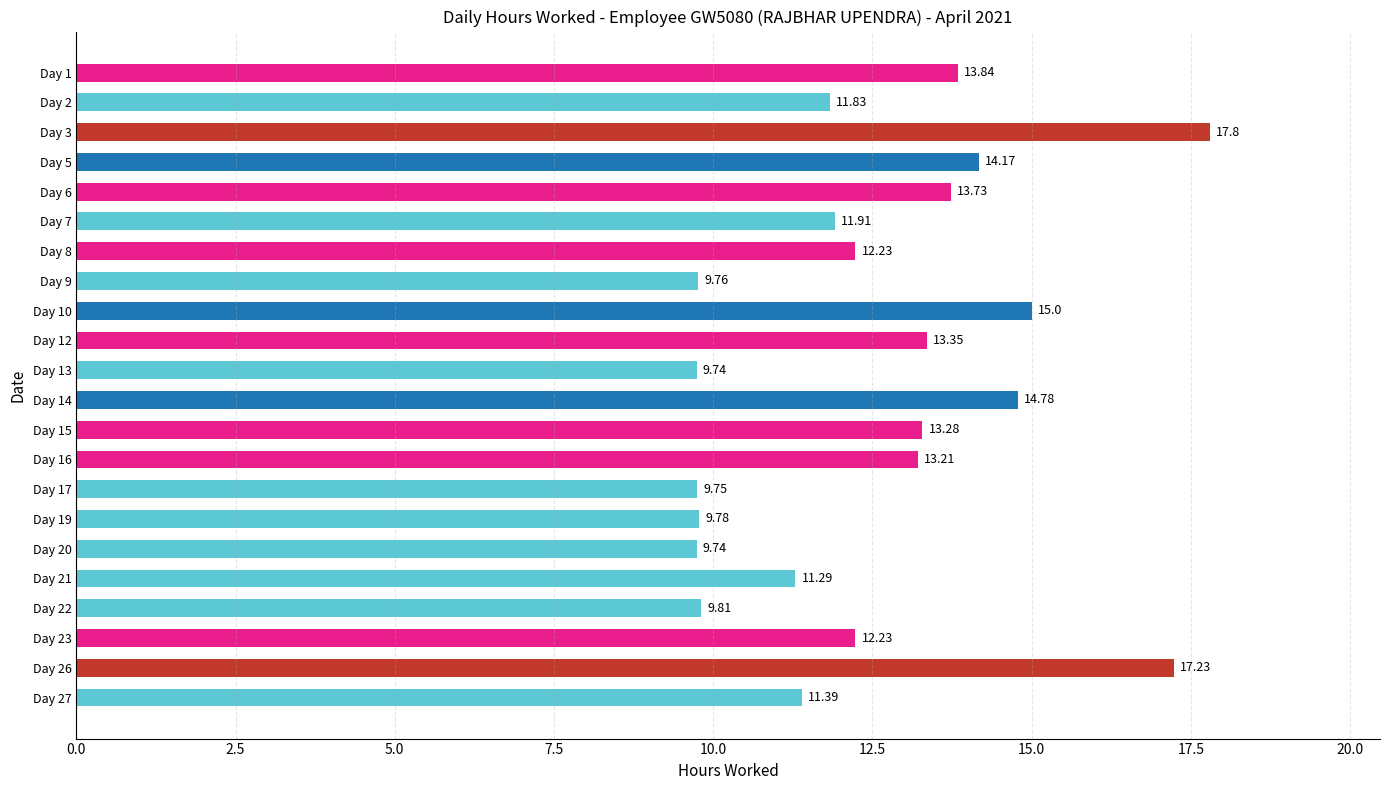

What is the difference between the second highest and minimum values?

7.5